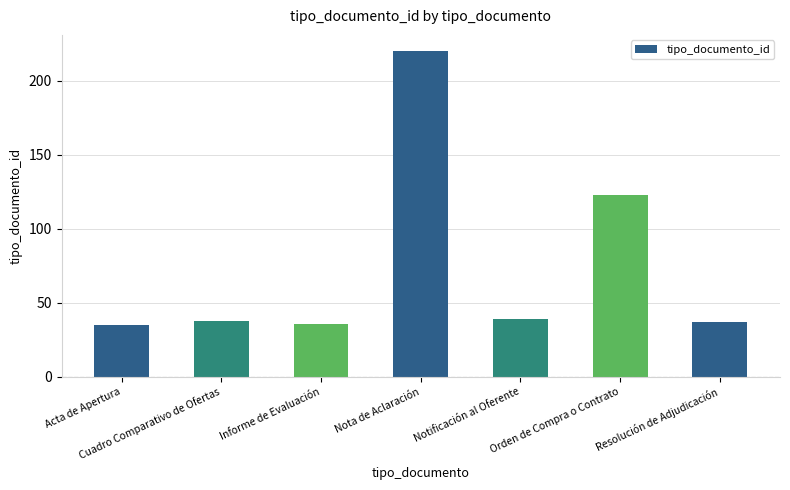

Reading left to right, extract all data points from this chart.

Acta de Apertura=35	Cuadro Comparativo de Ofertas=38	Informe de Evaluación=36	Nota de Aclaración=220	Notificación al Oferente=39	Orden de Compra o Contrato=123	Resolución de Adjudicación=37